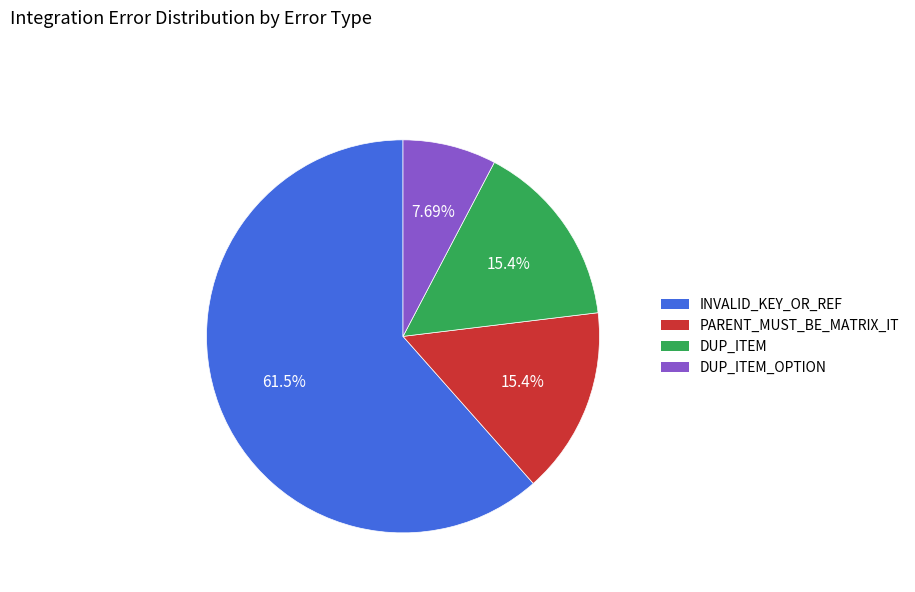

Is there a majority slice in this chart?

Yes